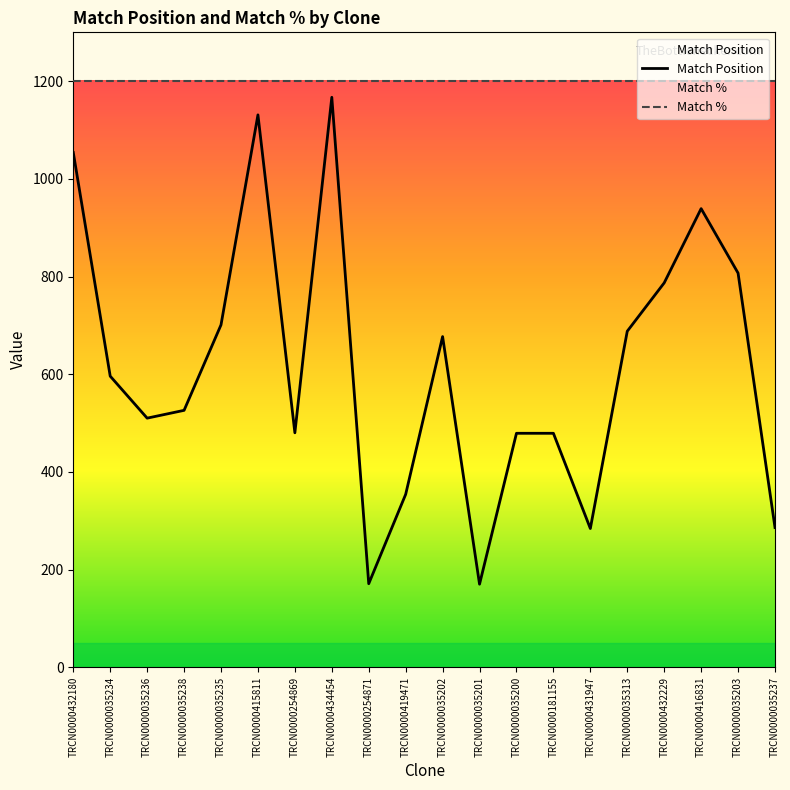

List the labels in order of value, smallest first.

TRCN0000035201, TRCN0000254871, TRCN0000431947, TRCN0000035237, TRCN0000419471, TRCN0000035200, TRCN0000181155, TRCN0000254869, TRCN0000035236, TRCN0000035238, TRCN0000035234, TRCN0000035202, TRCN0000035313, TRCN0000035235, TRCN0000432229, TRCN0000035203, TRCN0000416831, TRCN0000432180, TRCN0000415811, TRCN0000434454